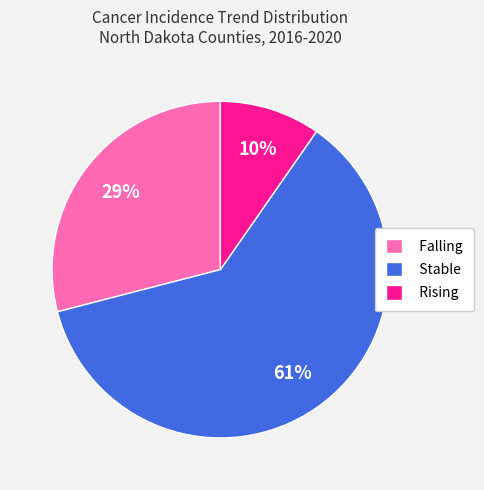

Which category accounts for the majority?

Stable